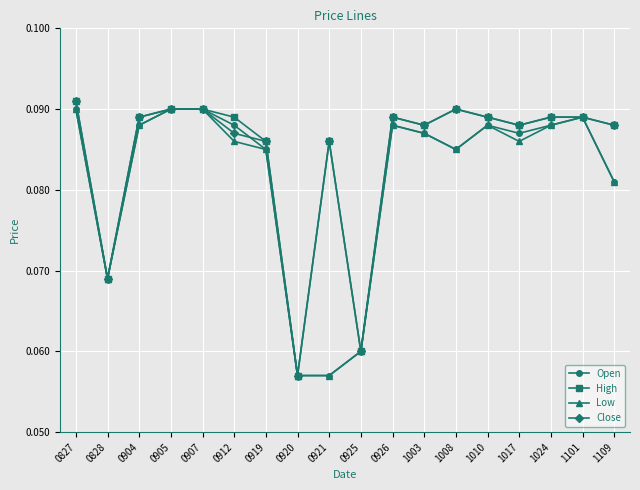

At which label does Close reach its peak?

0827